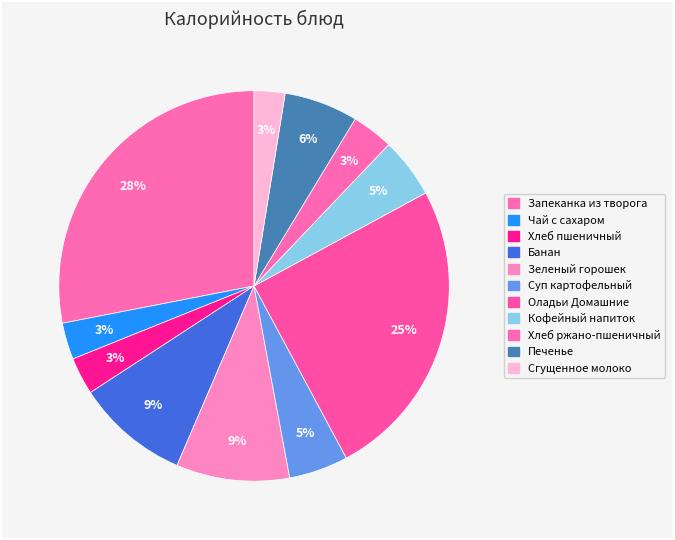

How many segments does this pie chart have?

11